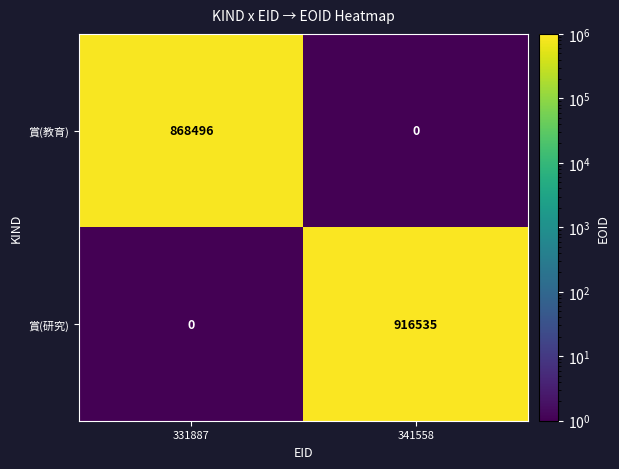

Reading left to right, extract all data points from this chart.

賞(教育): 331887=868496	341558=0
賞(研究): 331887=0	341558=916535